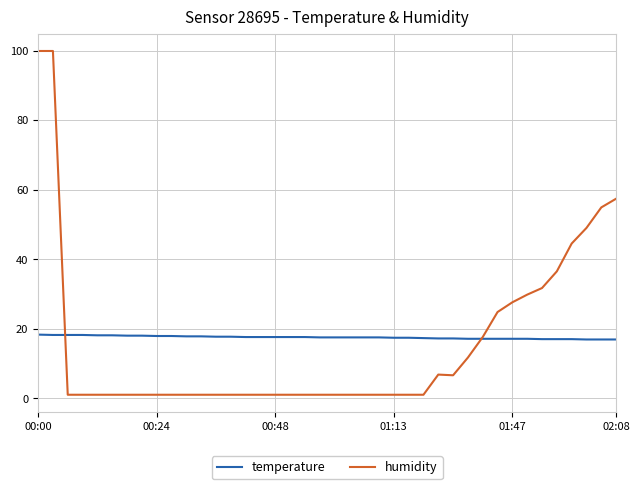

Which series has the widest spread of values?

humidity